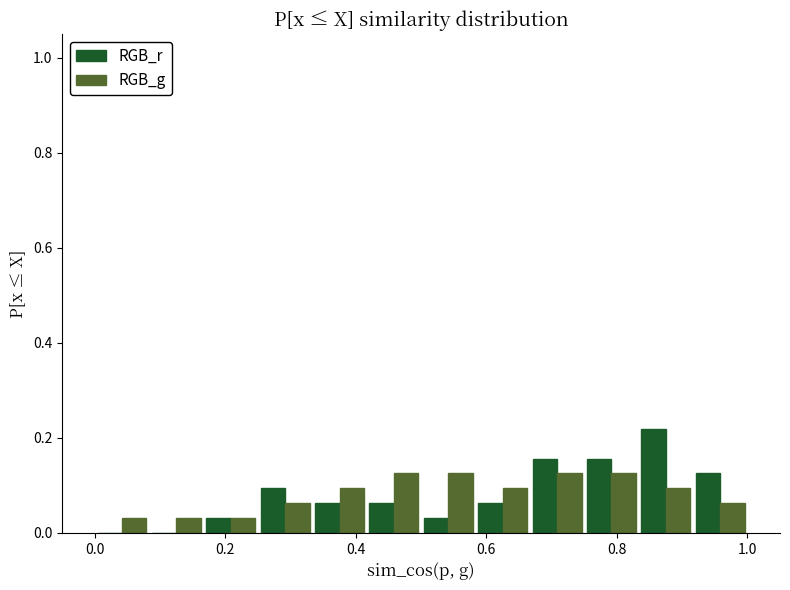

Reading left to right, transcribe this chart: for each range on the x-axis, give the height of each series' bar. Neither the bar edges nor the heights are printed on the chart, so give them approximately, as read against the axes.

0.00 to 0.08: RGB_r=0	RGB_g=0.04
0.08 to 0.16: RGB_r=0	RGB_g=0.04
0.16 to 0.26: RGB_r=0.04	RGB_g=0.04
0.26 to 0.34: RGB_r=0.10	RGB_g=0.06
0.34 to 0.42: RGB_r=0.06	RGB_g=0.10
0.42 to 0.50: RGB_r=0.06	RGB_g=0.12
0.50 to 0.58: RGB_r=0.04	RGB_g=0.12
0.58 to 0.66: RGB_r=0.06	RGB_g=0.10
0.66 to 0.76: RGB_r=0.16	RGB_g=0.12
0.76 to 0.84: RGB_r=0.16	RGB_g=0.12
0.84 to 0.92: RGB_r=0.22	RGB_g=0.10
0.92 to 1.00: RGB_r=0.12	RGB_g=0.06